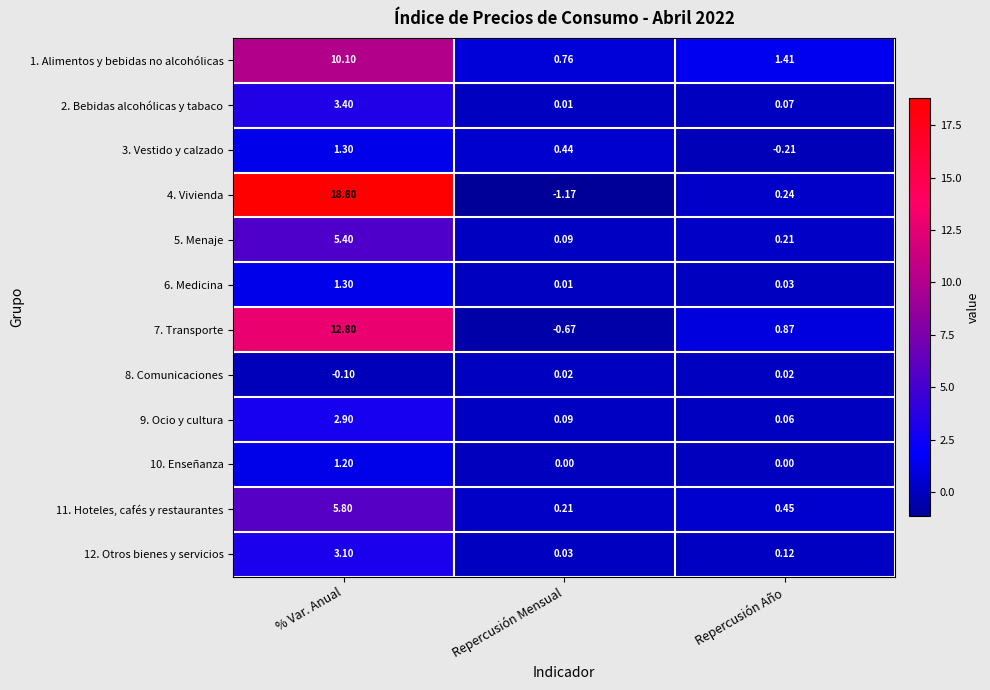

At which label is 9. Ocio y cultura closest to 1?

Repercusión Mensual